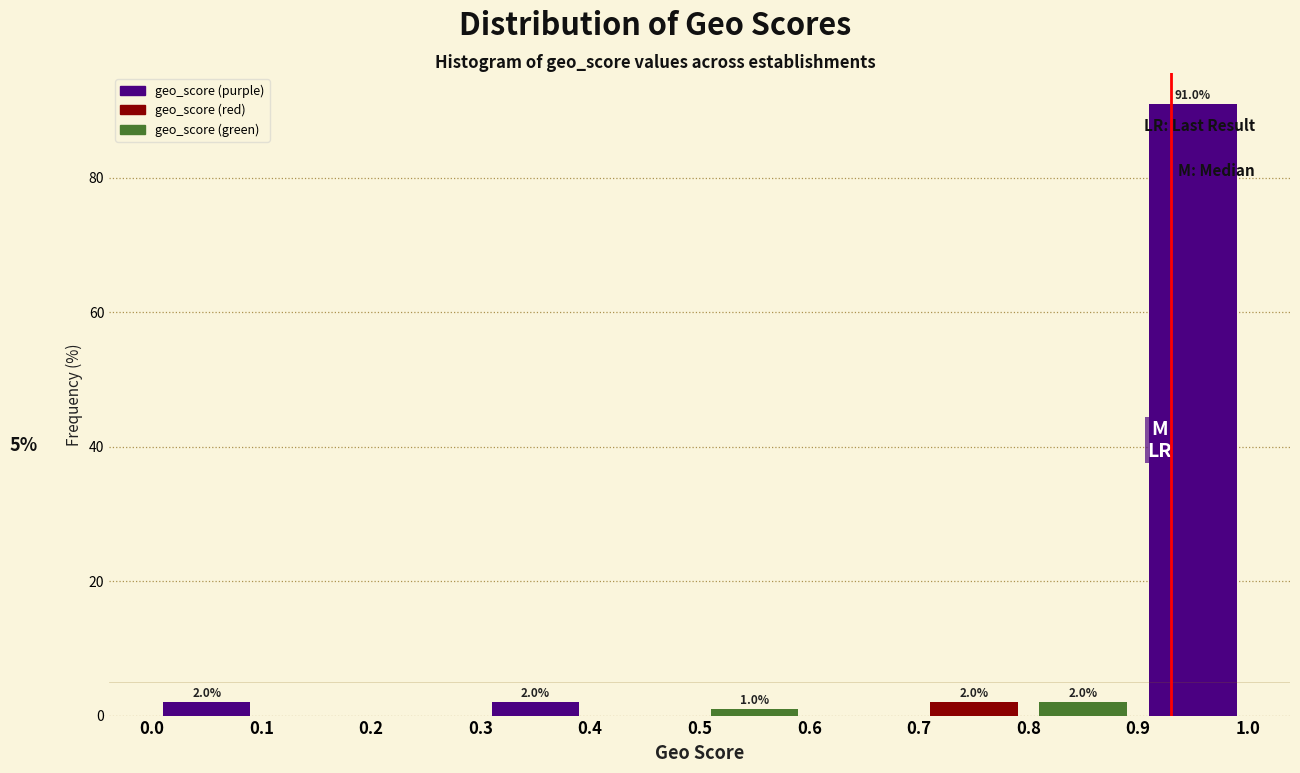

Over which range of the x-axis is the bar tallest?

0.9 to 1.0